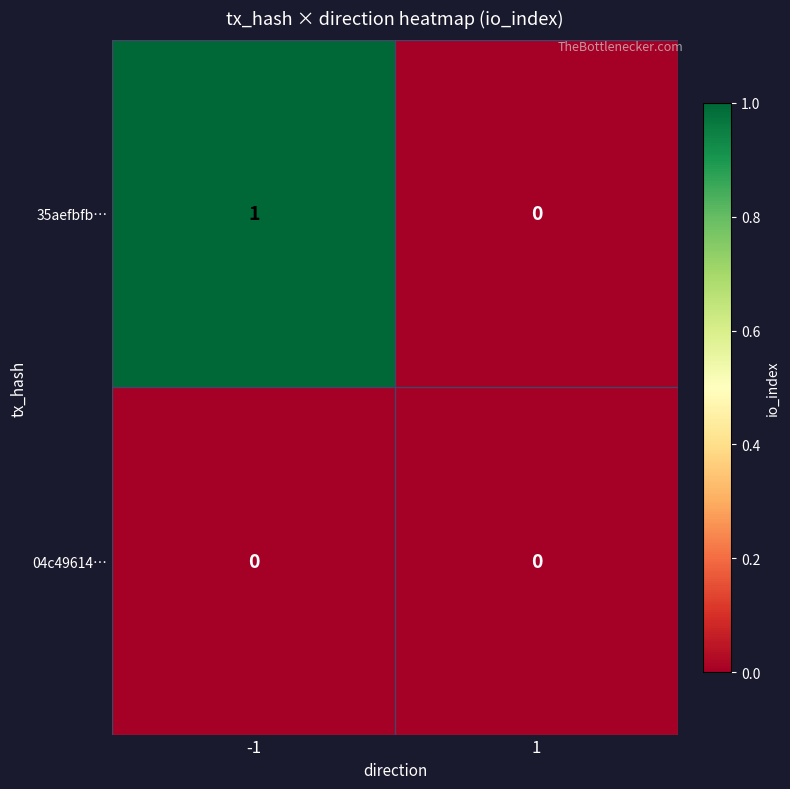

What is the total value across all series at -1?

1